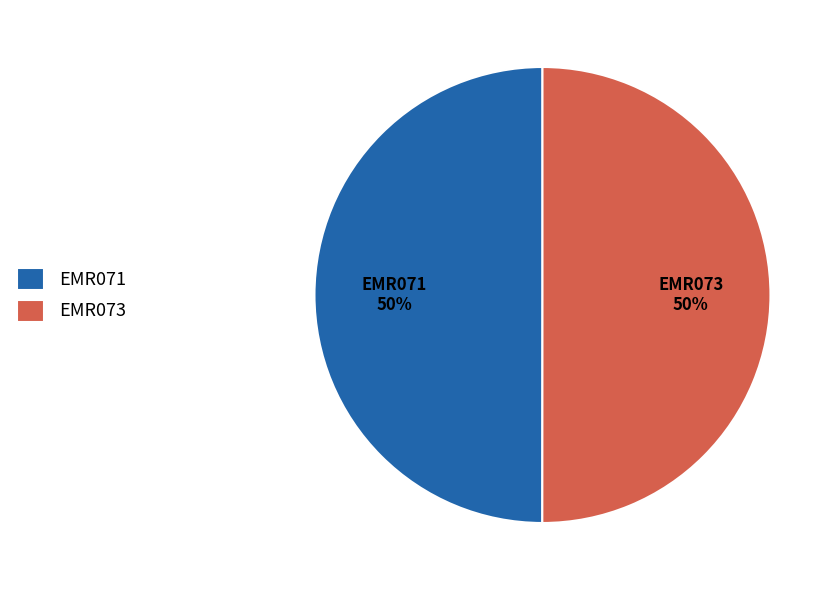

The EMR071 slice represents 36% of the pie. True or false?

False